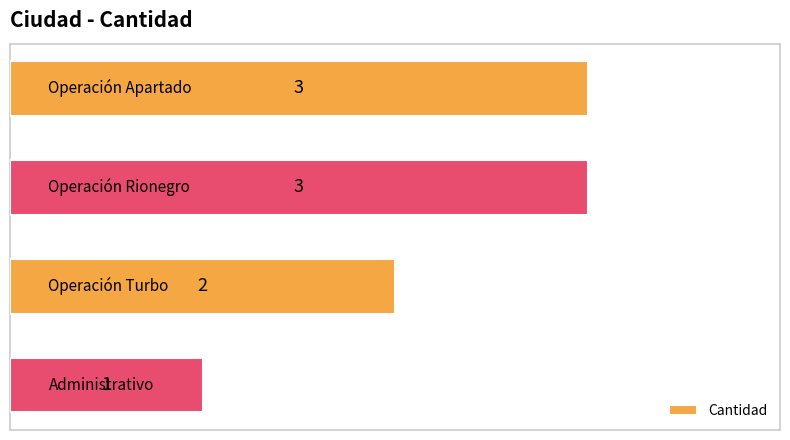

What is the smallest value displayed?

1